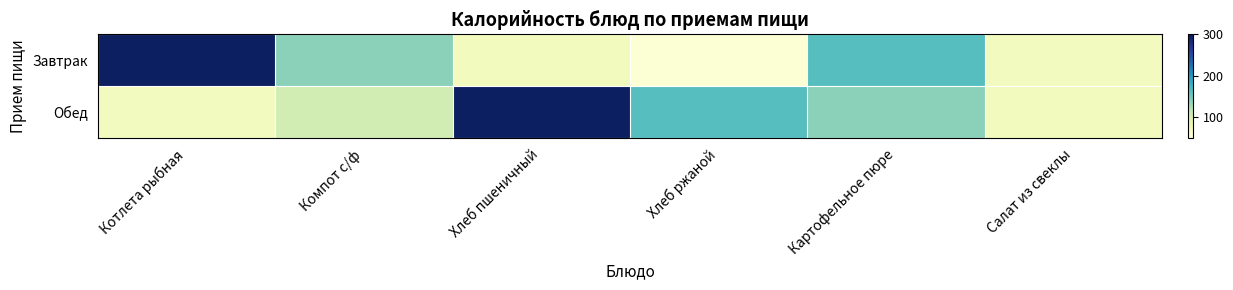

Which has a higher value, Компот с/ф or Хлеб пшеничный?

Компот с/ф